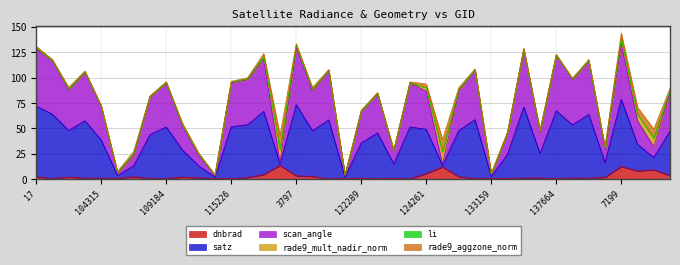

What is the highest value of the dnbrad series?

13.5